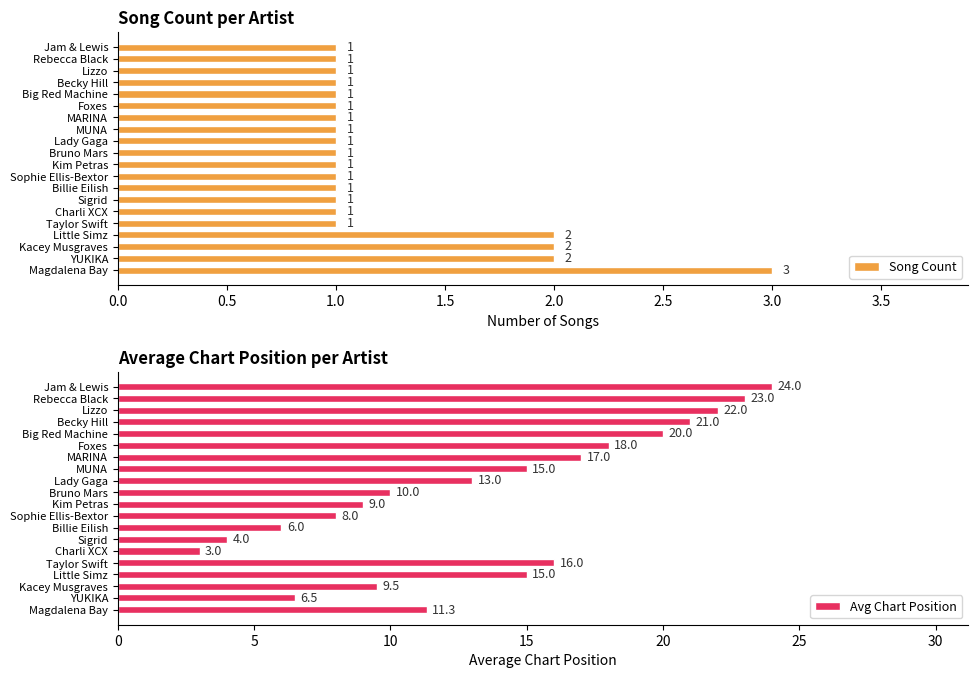

How many values in the Song Count series exceed 1?

4